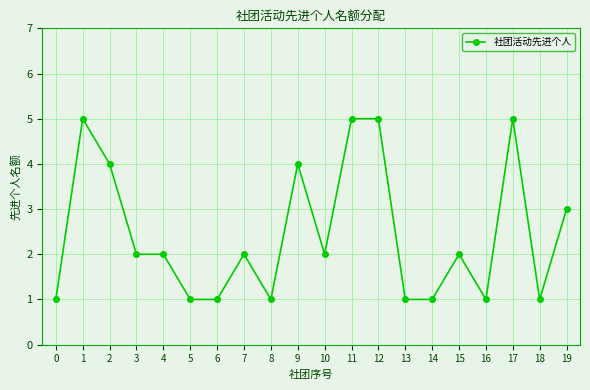

Reading right to left, what are all the values shown in this chart?

3	1	5	1	2	1	1	5	5	2	4	1	2	1	1	2	2	4	5	1